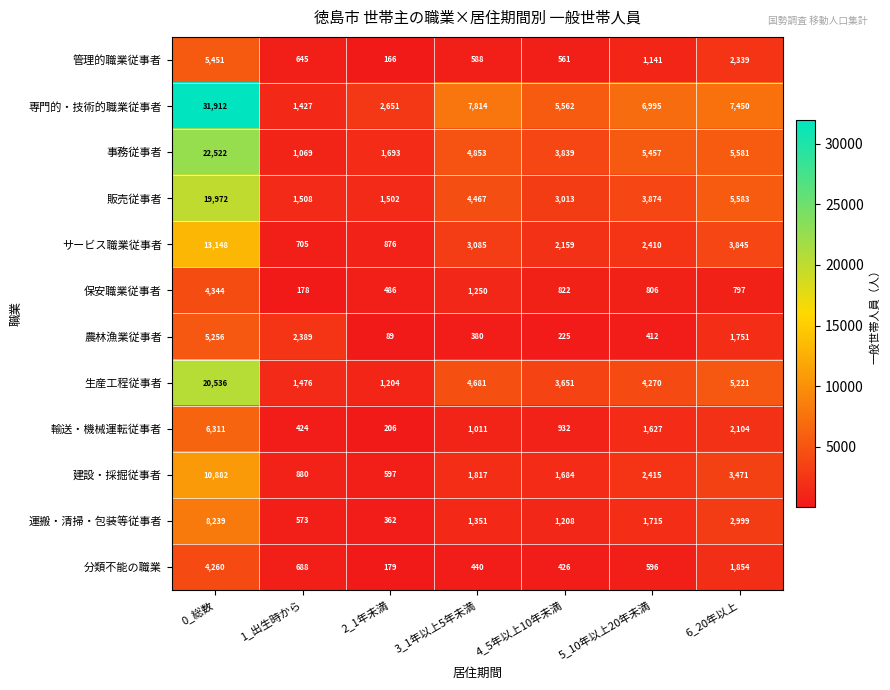

Which series has the widest spread of values?

専門的・技術的職業従事者